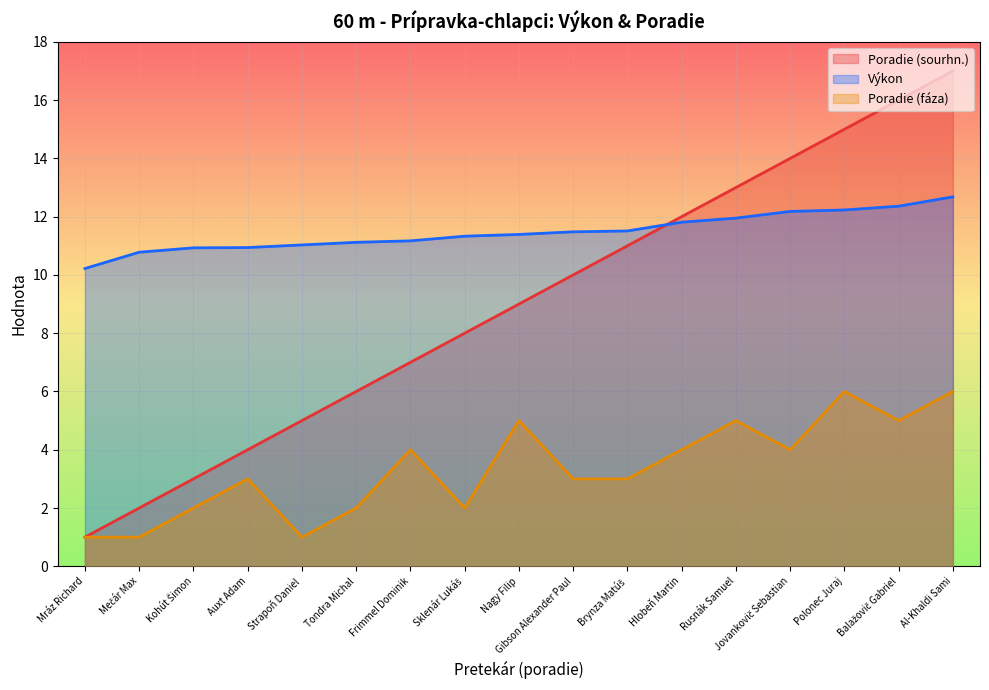

Which category has the highest value in the Poradie (fáza) series?

Polonec Juraj